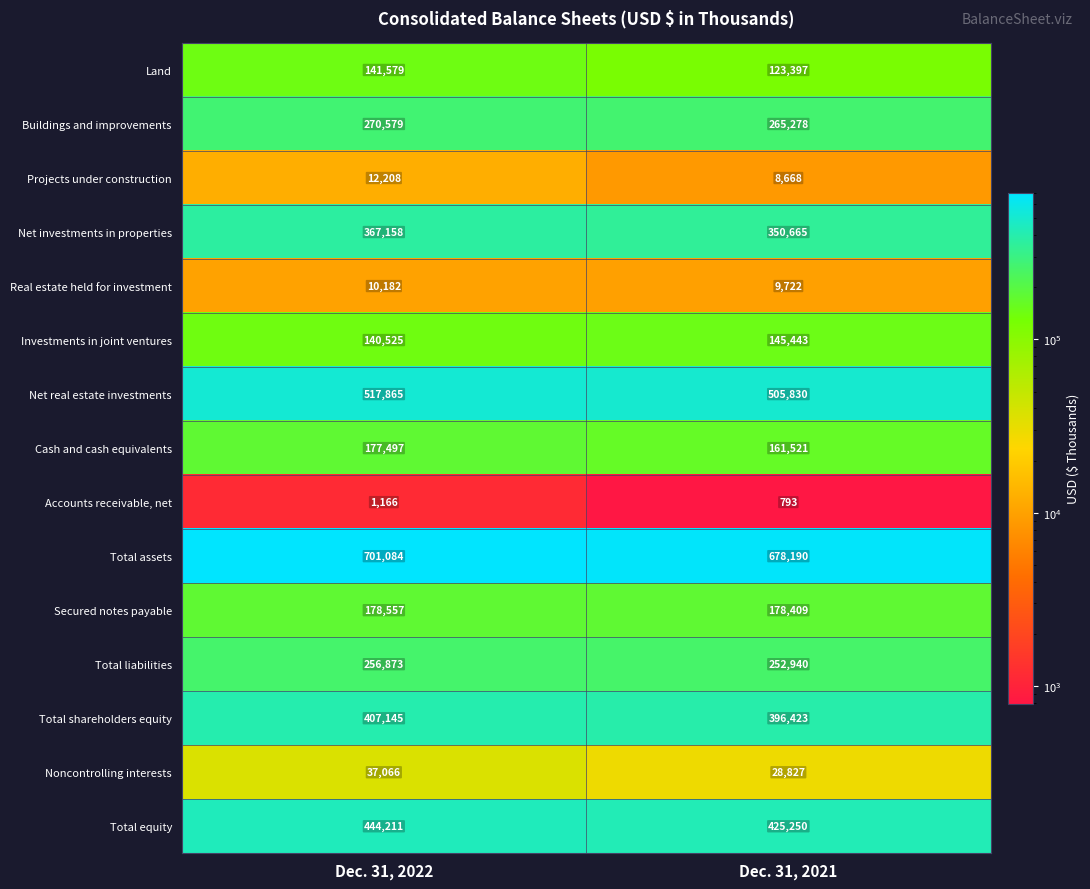

How many series are shown in this chart?

15